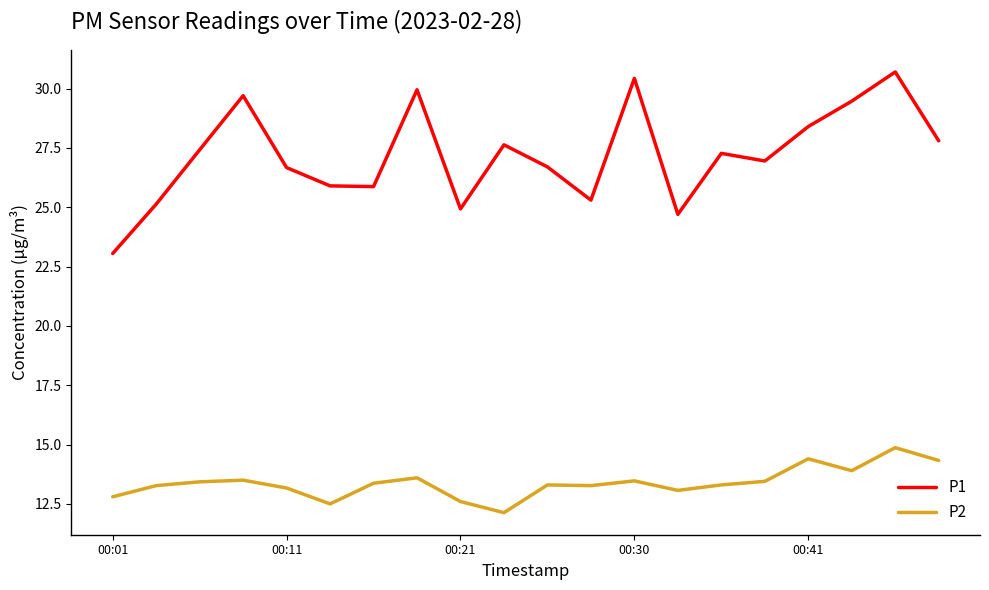

What is the smallest value displayed?

12.1